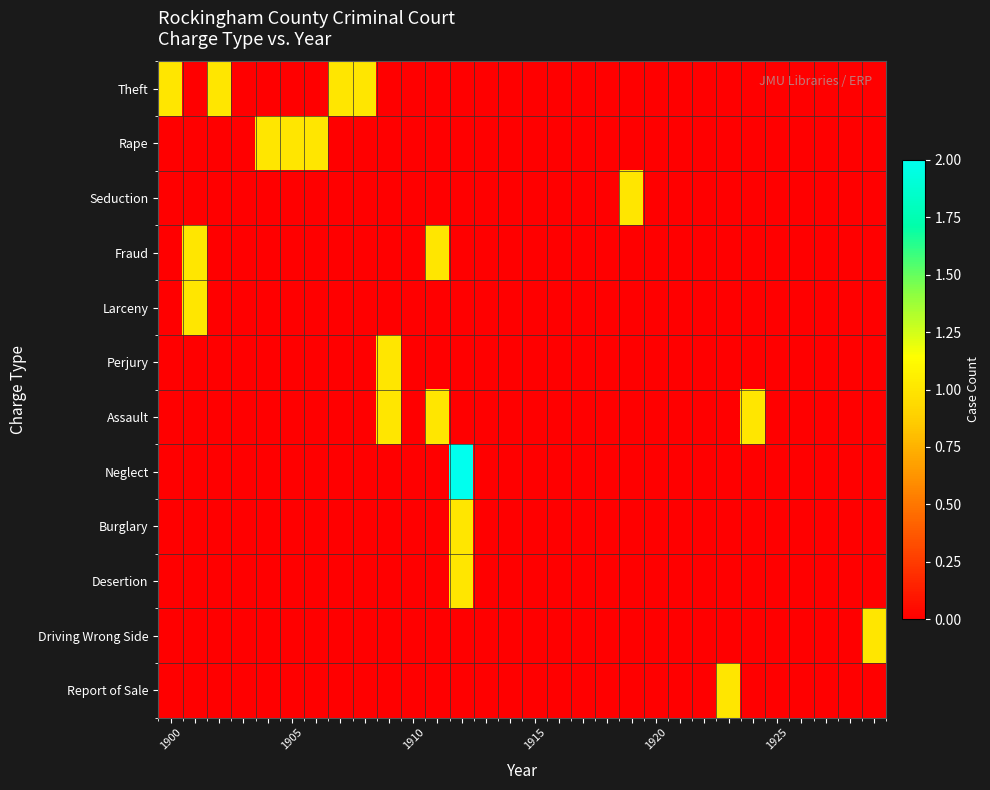

Reading right to left, what are all the values shown in this chart?

Theft: 0	0	0	0	0	0	0	0	0	0	0	0	0	0	0	0	0	0	0	0	0	1	1	0	0	0	0	1	0	1
Rape: 0	0	0	0	0	0	0	0	0	0	0	0	0	0	0	0	0	0	0	0	0	0	0	1	1	1	0	0	0	0
Seduction: 0	0	0	0	0	0	0	0	0	0	1	0	0	0	0	0	0	0	0	0	0	0	0	0	0	0	0	0	0	0
Fraud: 0	0	0	0	0	0	0	0	0	0	0	0	0	0	0	0	0	0	1	0	0	0	0	0	0	0	0	0	1	0
Larceny: 0	0	0	0	0	0	0	0	0	0	0	0	0	0	0	0	0	0	0	0	0	0	0	0	0	0	0	0	1	0
Perjury: 0	0	0	0	0	0	0	0	0	0	0	0	0	0	0	0	0	0	0	0	1	0	0	0	0	0	0	0	0	0
Assault: 0	0	0	0	0	1	0	0	0	0	0	0	0	0	0	0	0	0	1	0	1	0	0	0	0	0	0	0	0	0
Neglect: 0	0	0	0	0	0	0	0	0	0	0	0	0	0	0	0	0	2	0	0	0	0	0	0	0	0	0	0	0	0
Burglary: 0	0	0	0	0	0	0	0	0	0	0	0	0	0	0	0	0	1	0	0	0	0	0	0	0	0	0	0	0	0
Desertion: 0	0	0	0	0	0	0	0	0	0	0	0	0	0	0	0	0	1	0	0	0	0	0	0	0	0	0	0	0	0
Driving Wrong Side: 1	0	0	0	0	0	0	0	0	0	0	0	0	0	0	0	0	0	0	0	0	0	0	0	0	0	0	0	0	0
Report of Sale: 0	0	0	0	0	0	1	0	0	0	0	0	0	0	0	0	0	0	0	0	0	0	0	0	0	0	0	0	0	0